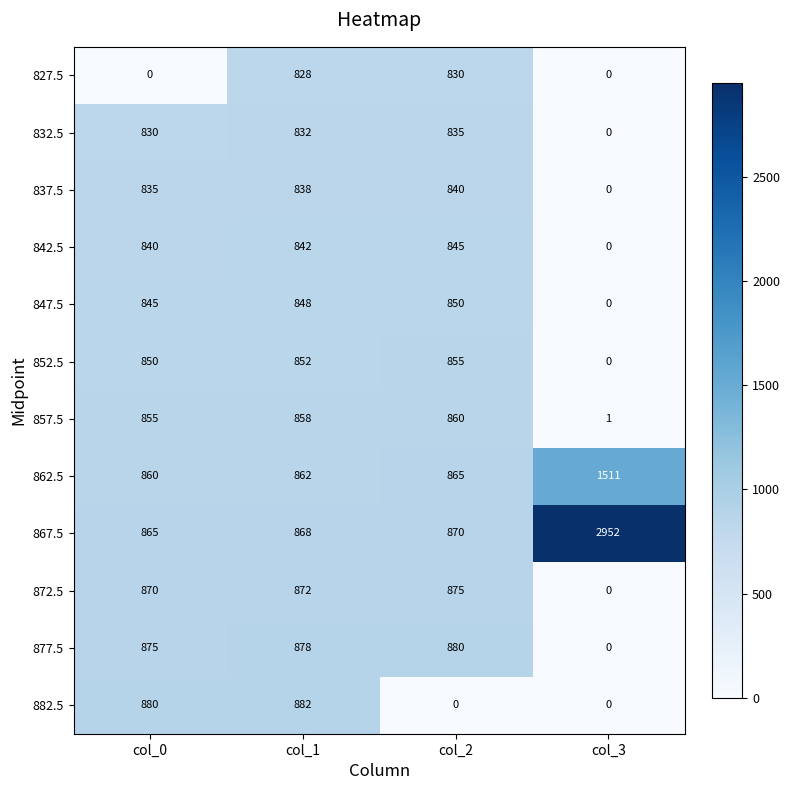

How many categories are shown in the chart?

4